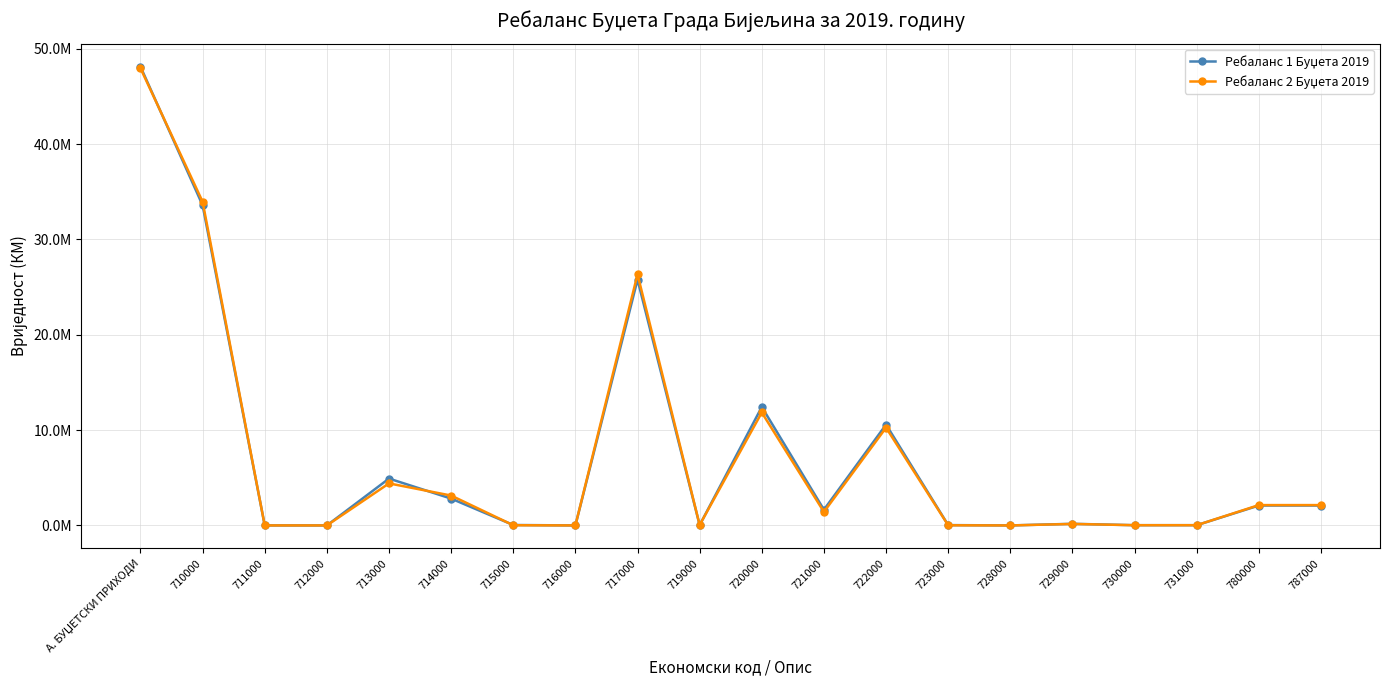

Is this an area chart (filled region under the line)?

No